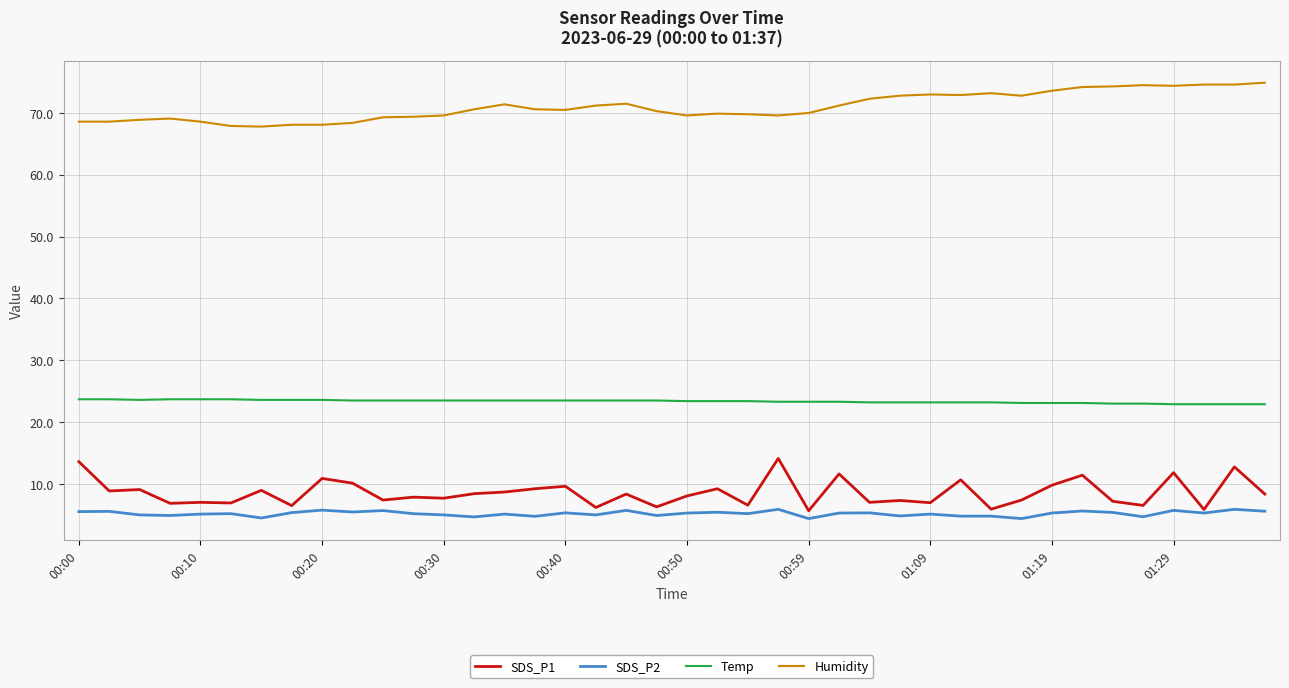

List the series in order of their peak value, highest first.

Humidity, Temp, SDS_P1, SDS_P2